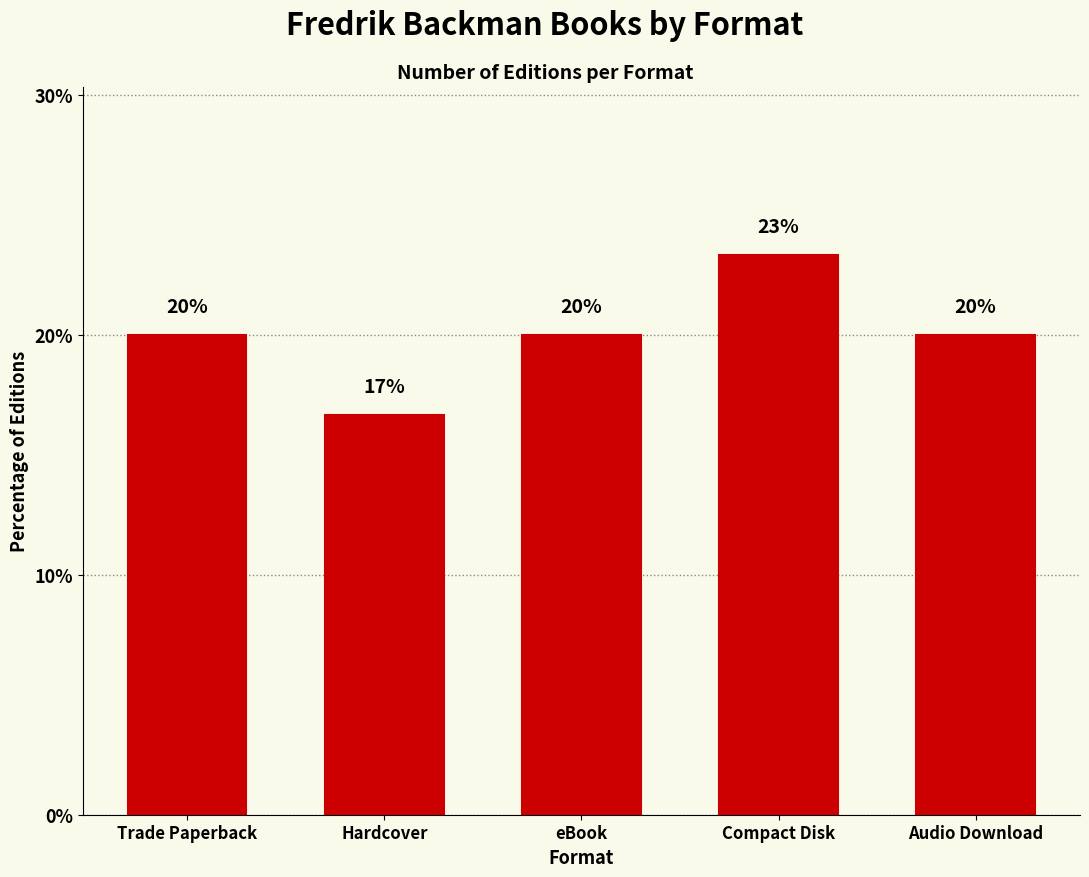

What is the minimum value shown in the chart?

16.7